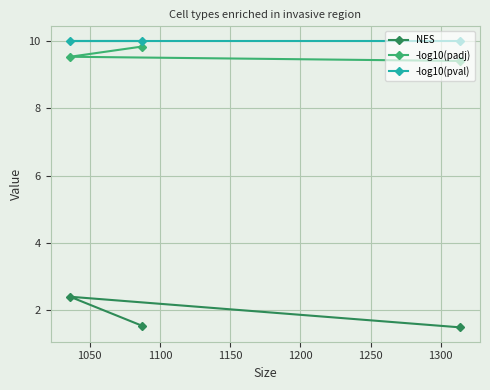

What is the sum of all -log10(pval) values?

30.0